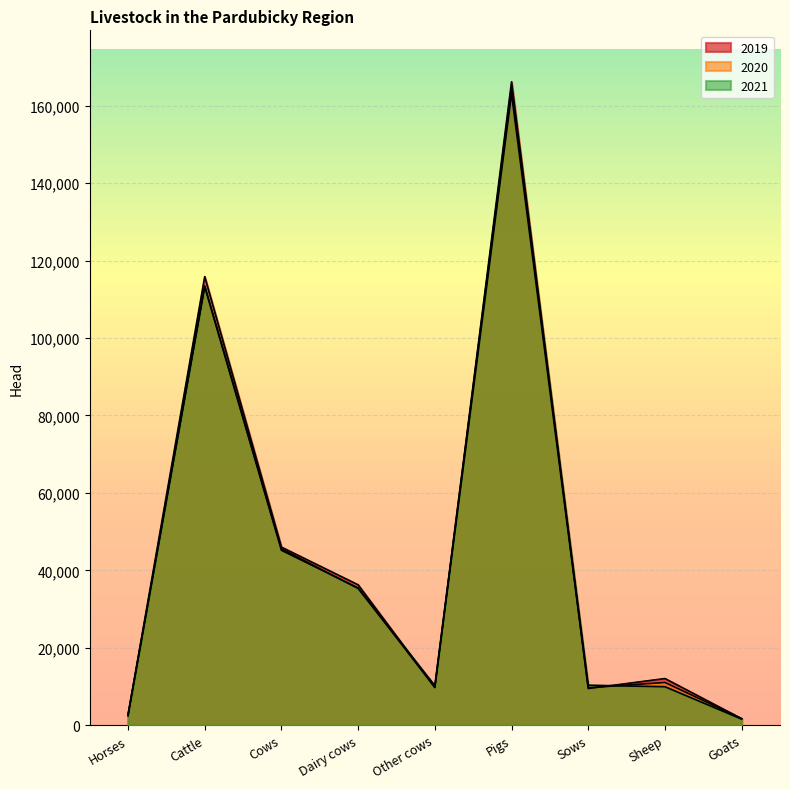

What is the average value of the 2021 series?

43696